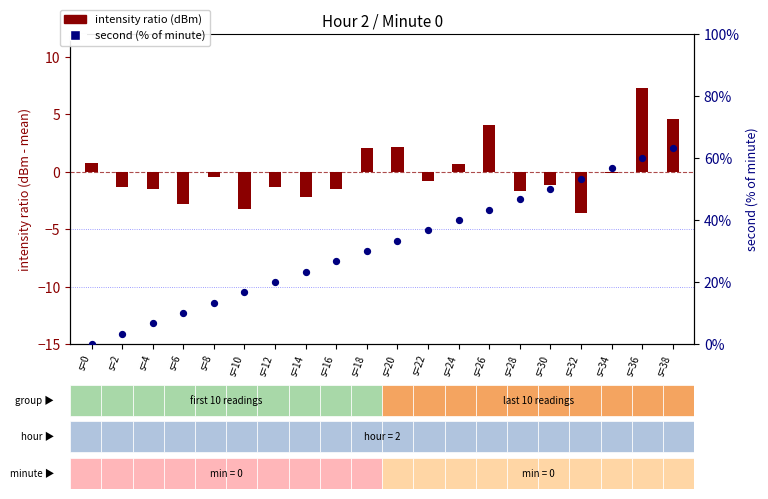

Is the value of intensity ratio (dBm - mean) at s=22 greater than the value of second (% of minute) at s=18?

No